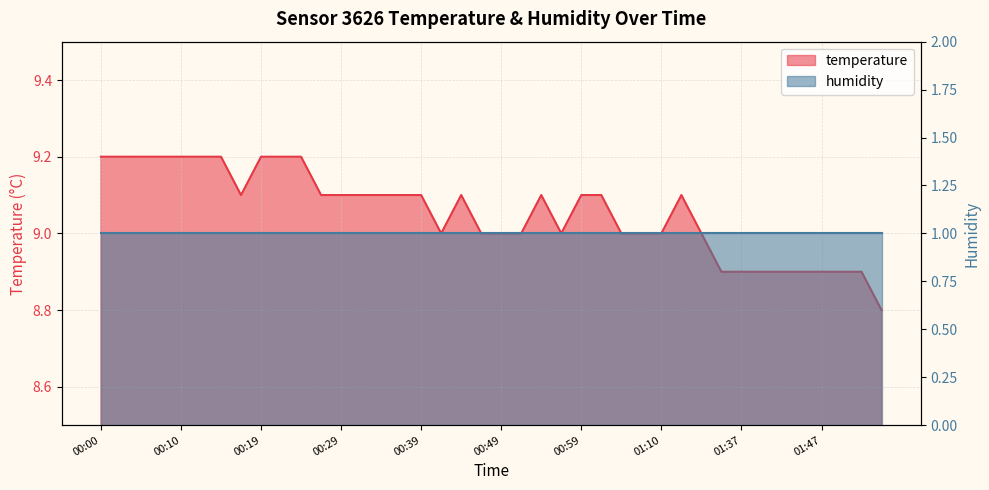

What is the difference between the values at 01:45 and 00:59?

0.2